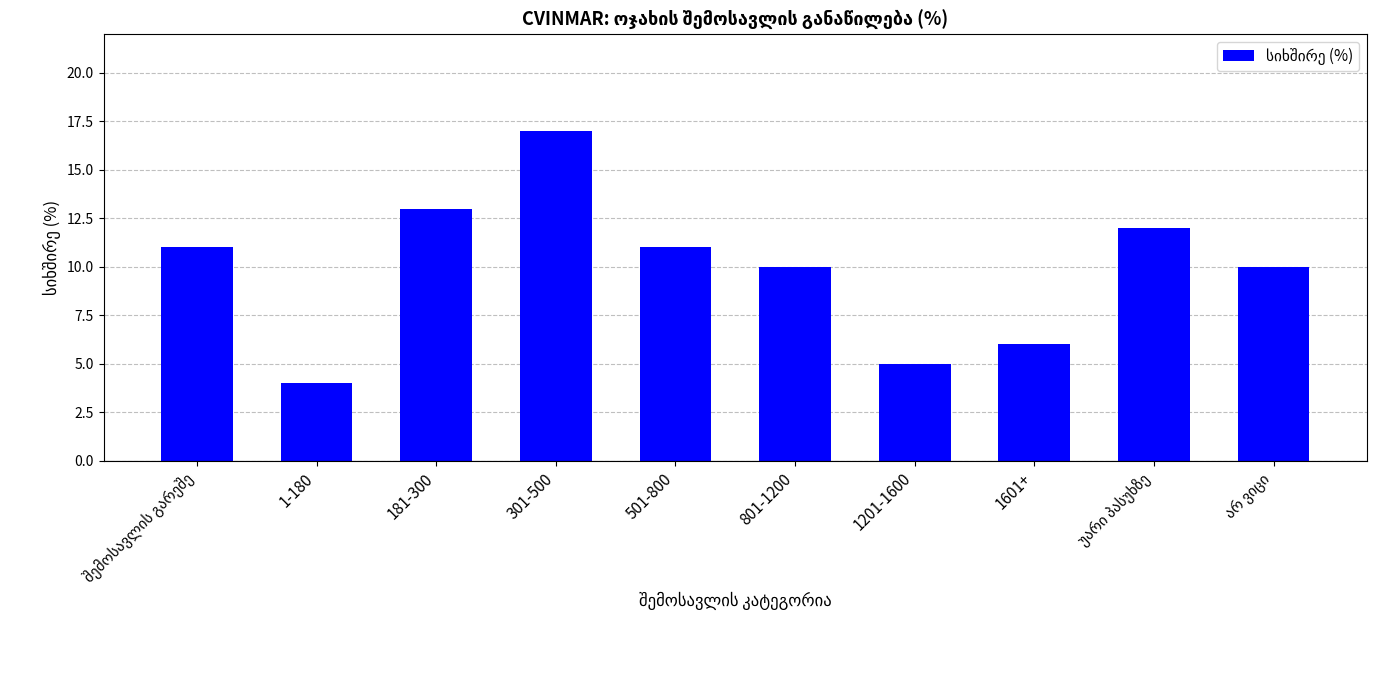

What is the difference between the values at 301-500 and 1601+?

11